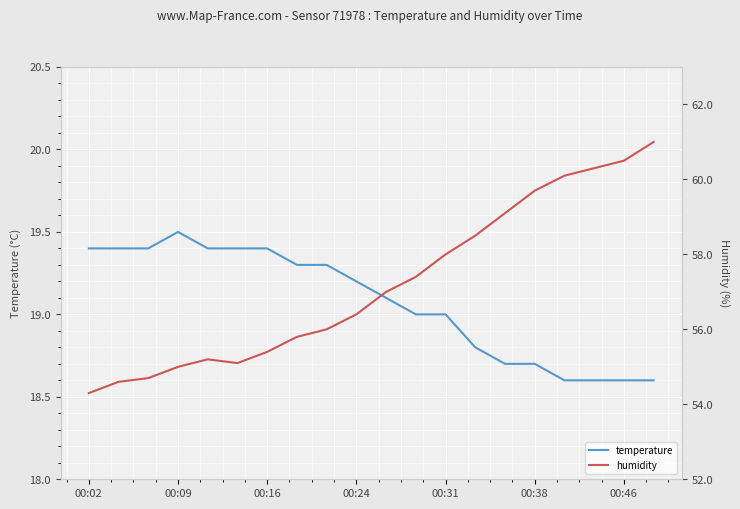

Which category has the highest value in the temperature series?

00:09